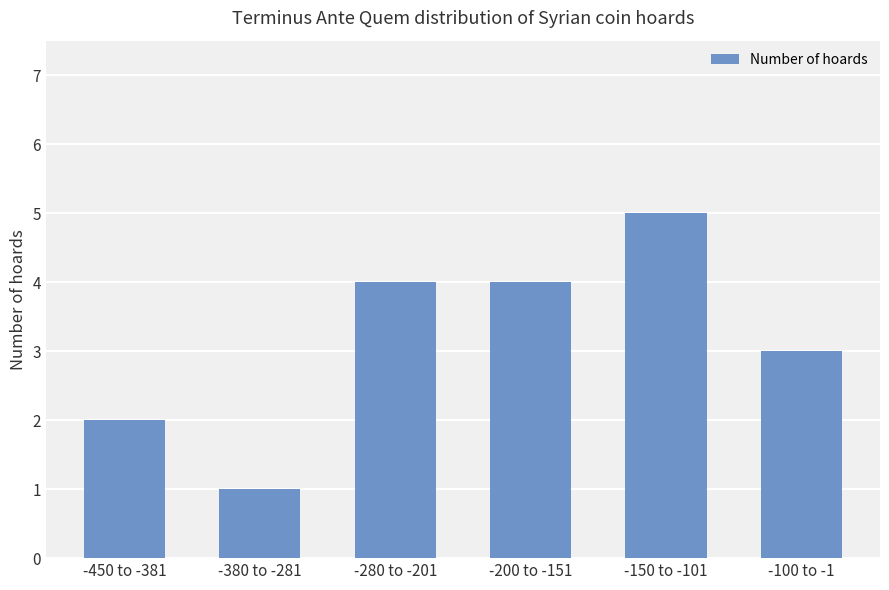

The value at -100 to -1 is 4. True or false?

False